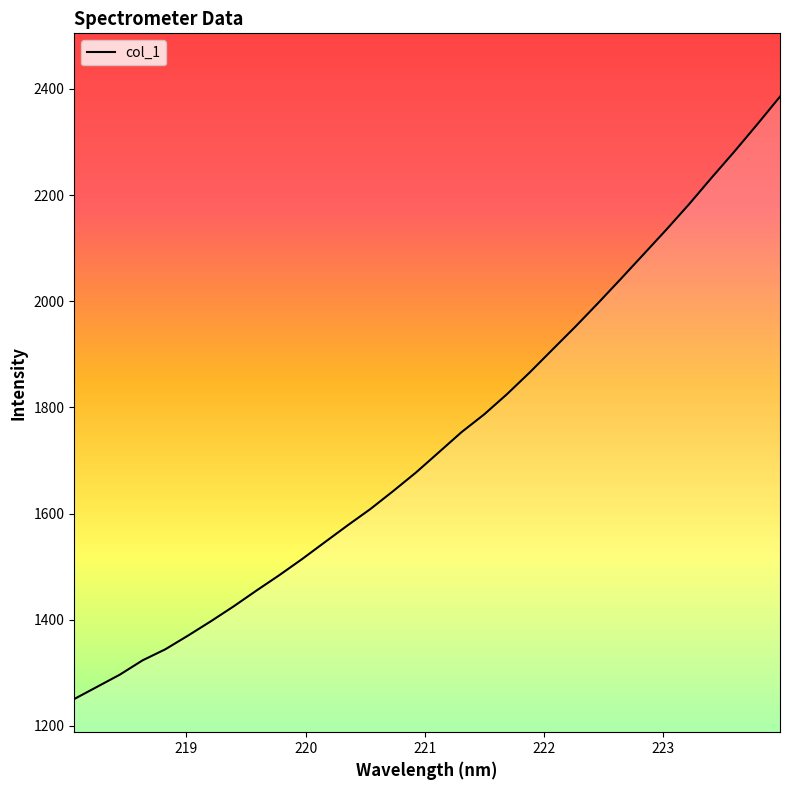

What is the maximum value shown in the chart?

2385.3